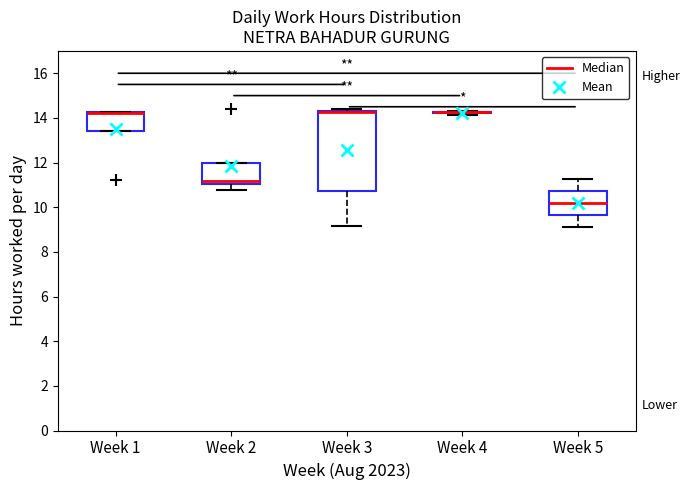

Which box is the tallest, from its lower edge to its upper edge?

Week 3